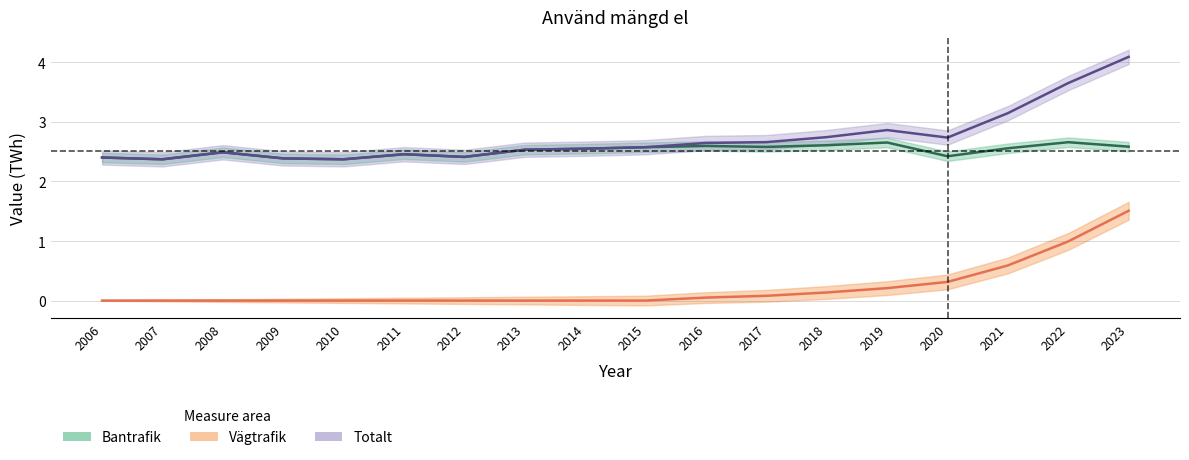

Which series has the largest total across all categories?

Totalt